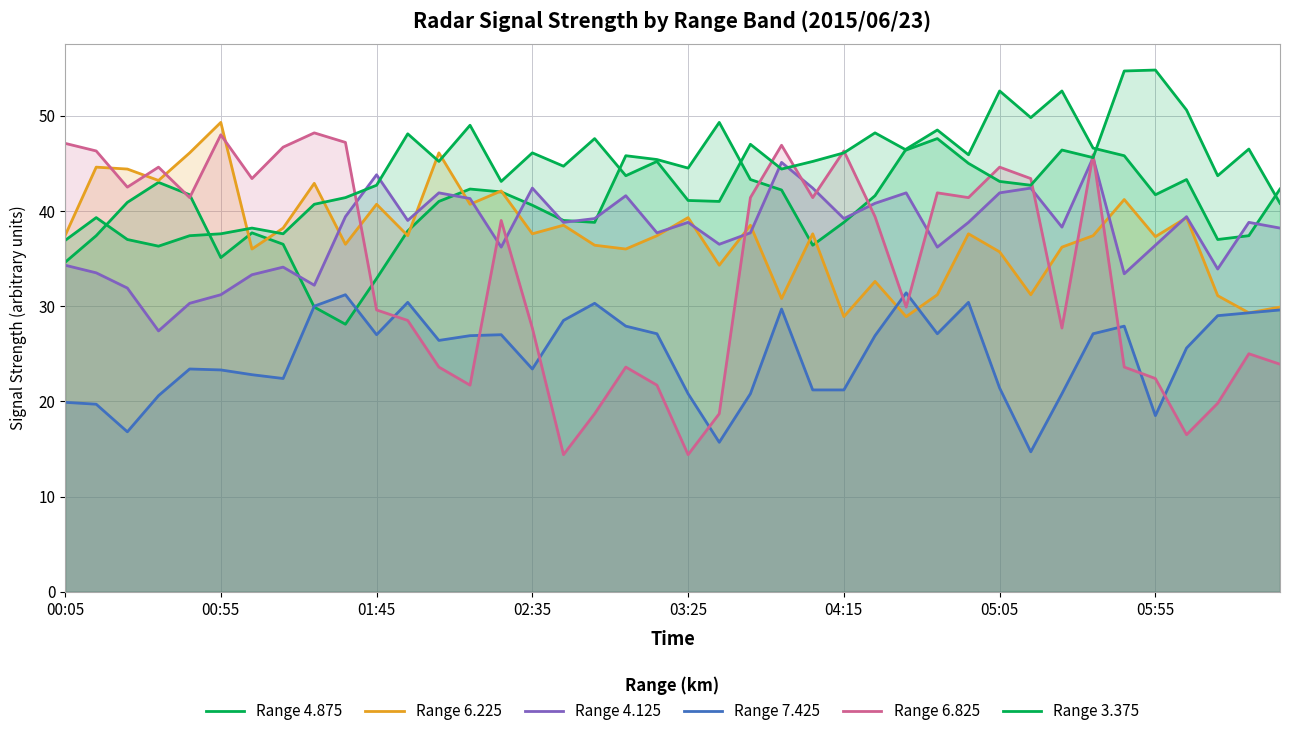

What is the value of the Range 4.875 point at the 19th from the left?

45.8